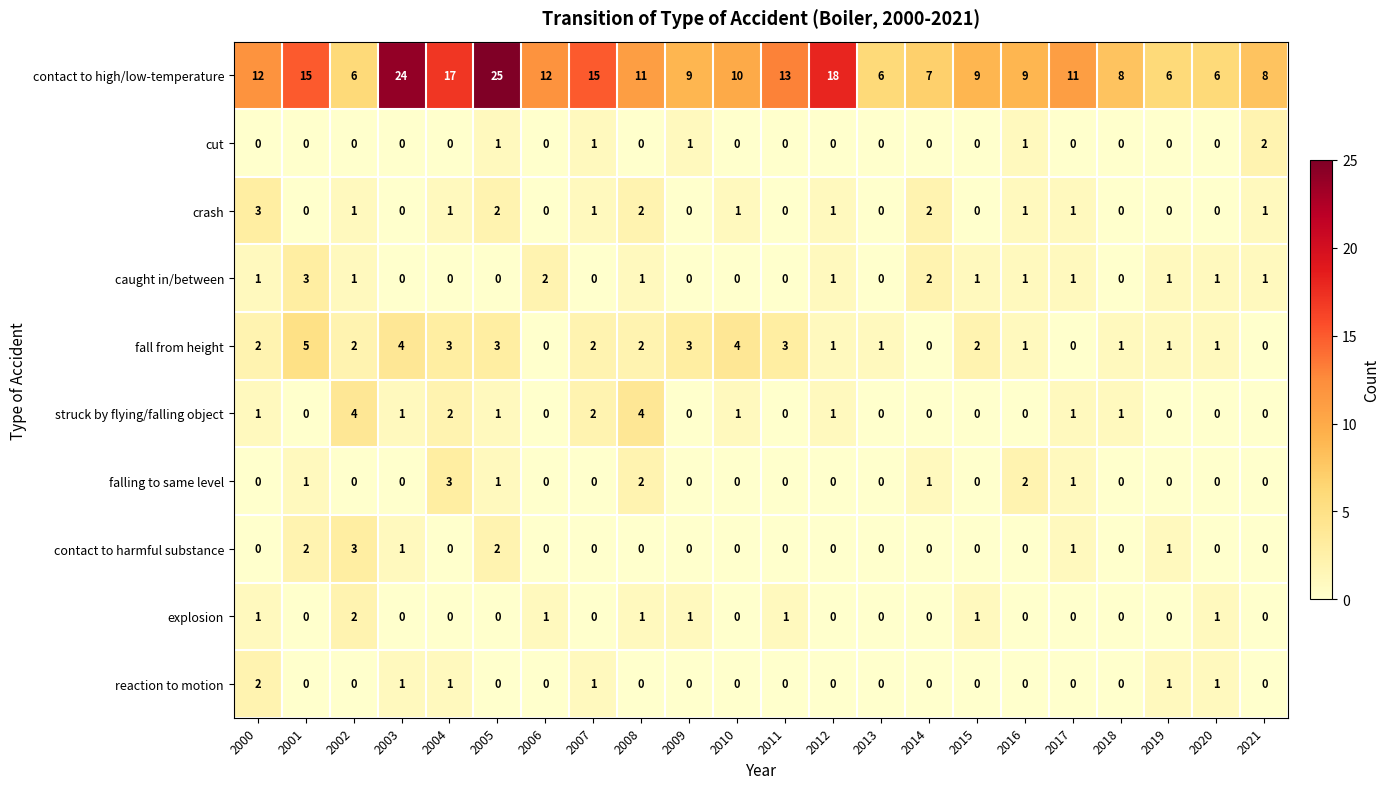

What is the spread (max minus min) of values at 2012?

18